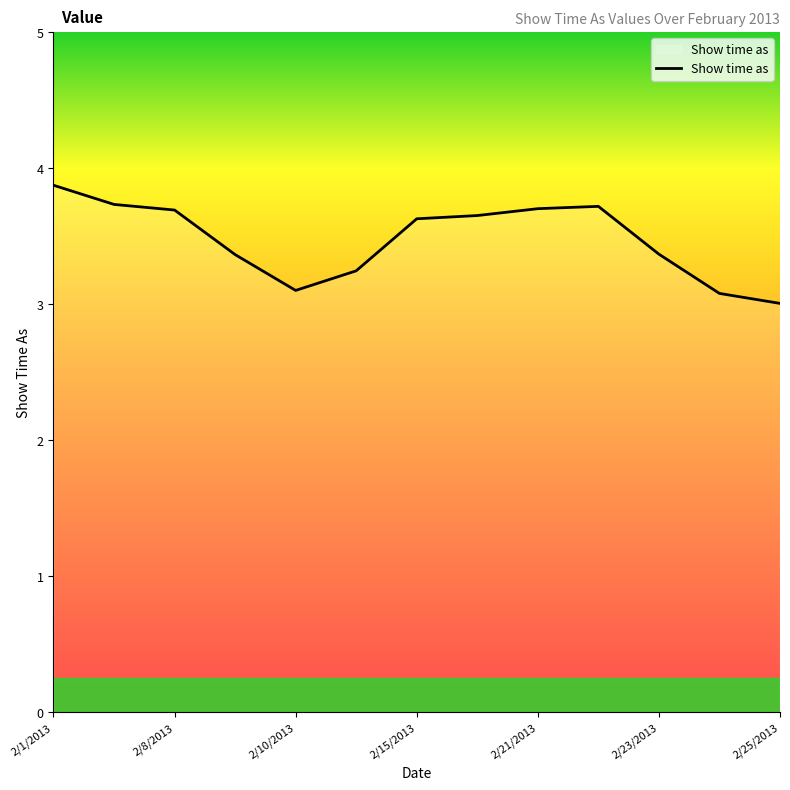

What is the difference between the maximum and minimum values?

0.9